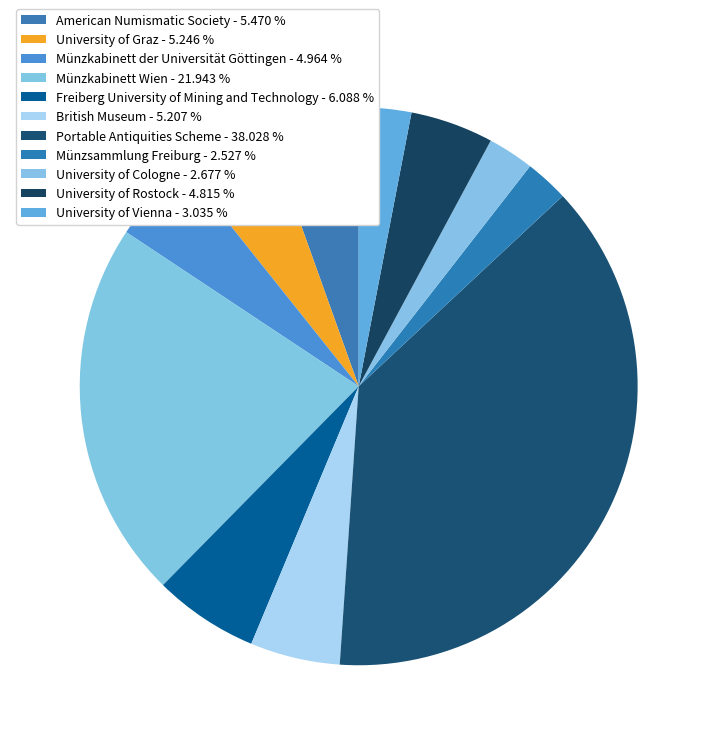

What percentage is the University of Graz slice, to the nearest percent?

5%